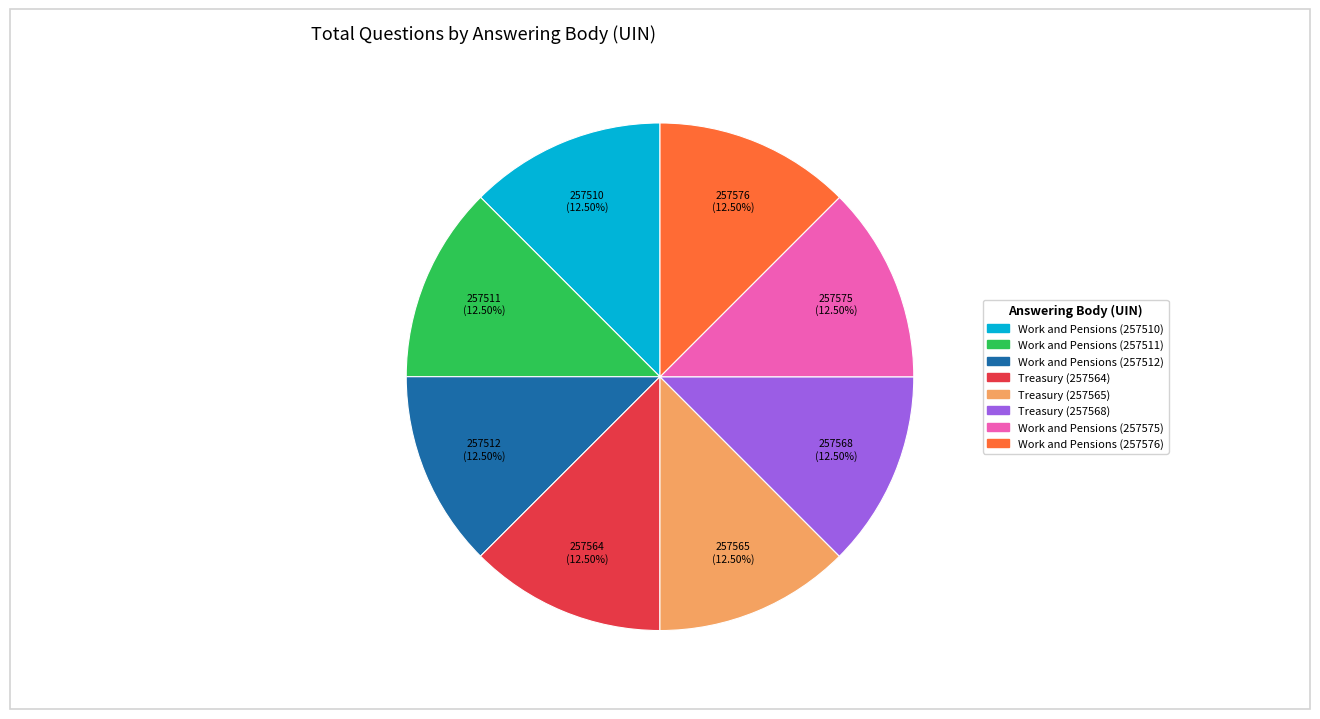

Is the sum of Treasury (257565) and Work and Pensions (257510) greater than half?

No